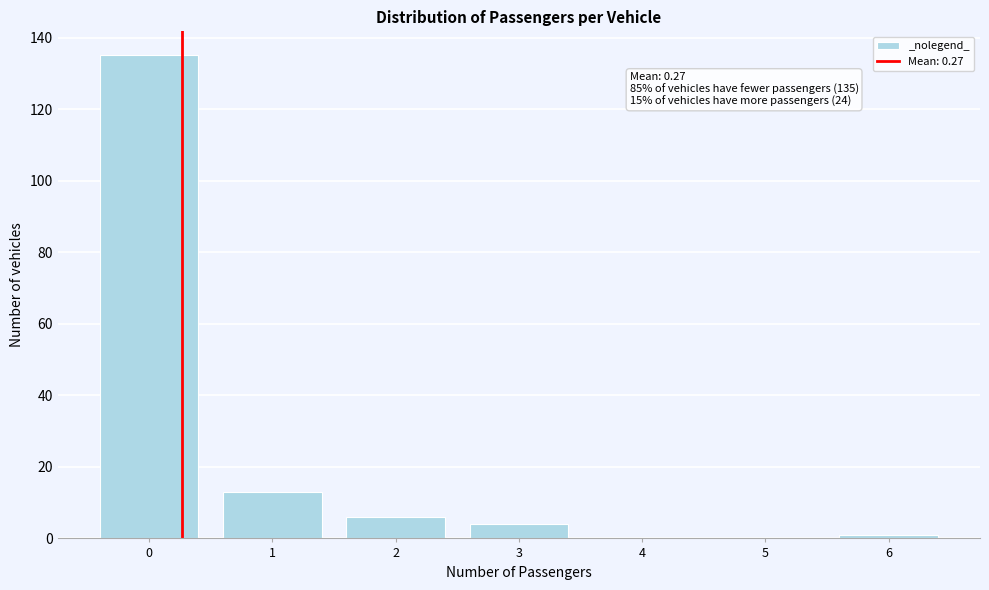

Reading left to right, what are all the values shown in this chart?

0=135	1=13	2=6	3=4	4=0	5=0	6=1